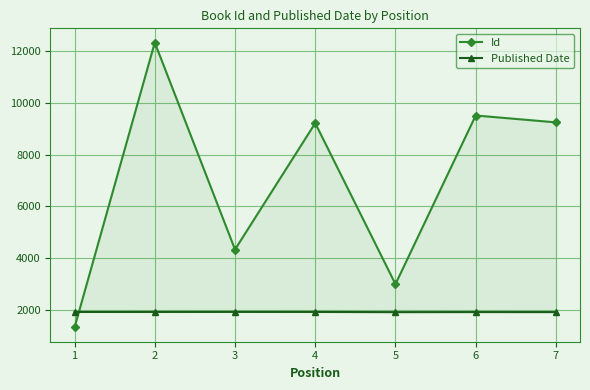

How many data points in Published Date are less than 1917?

3